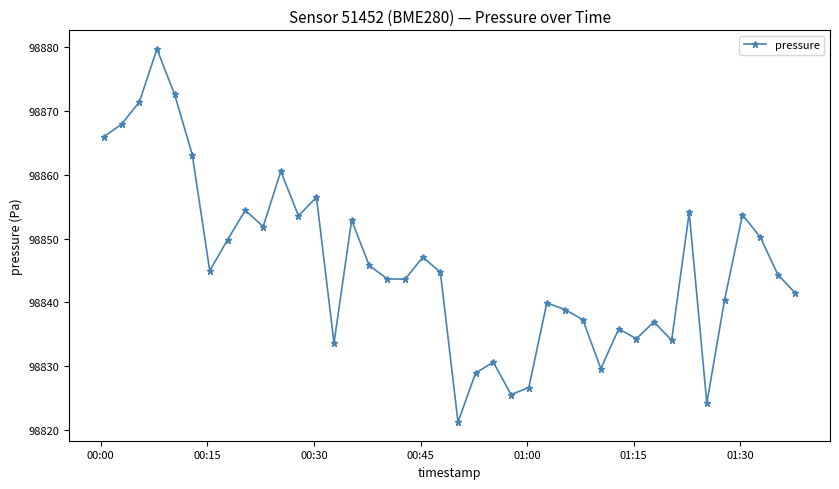

How many points are lower than both their immediate neighbors (excluding endpoints)?

11